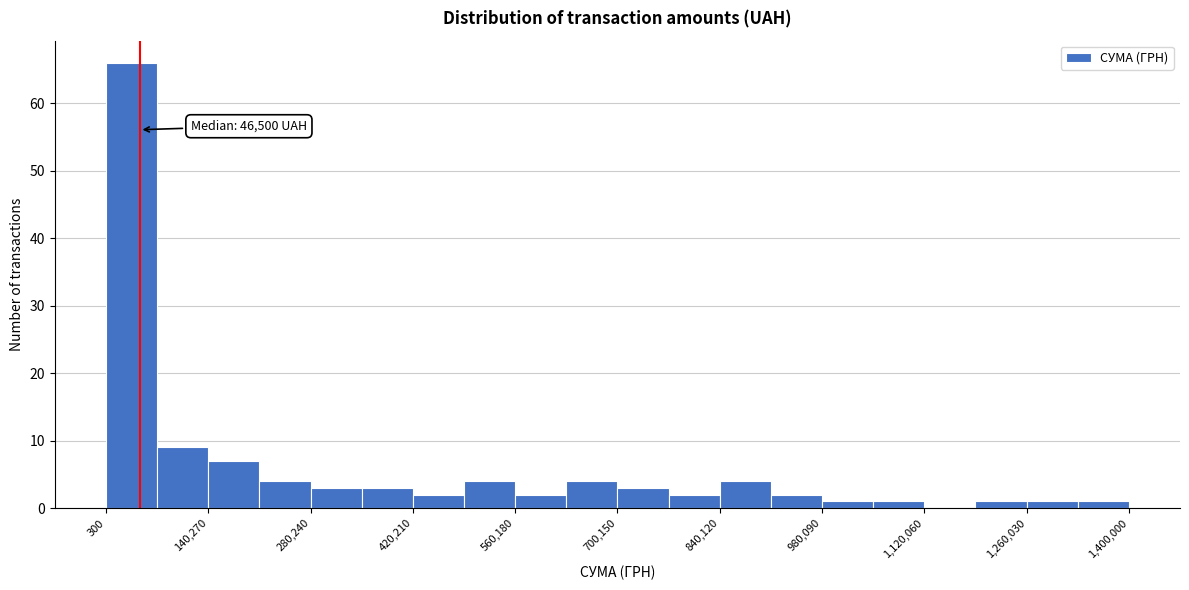

Read against the x-axis, roughly where is the centre of the tallest bar?

40000